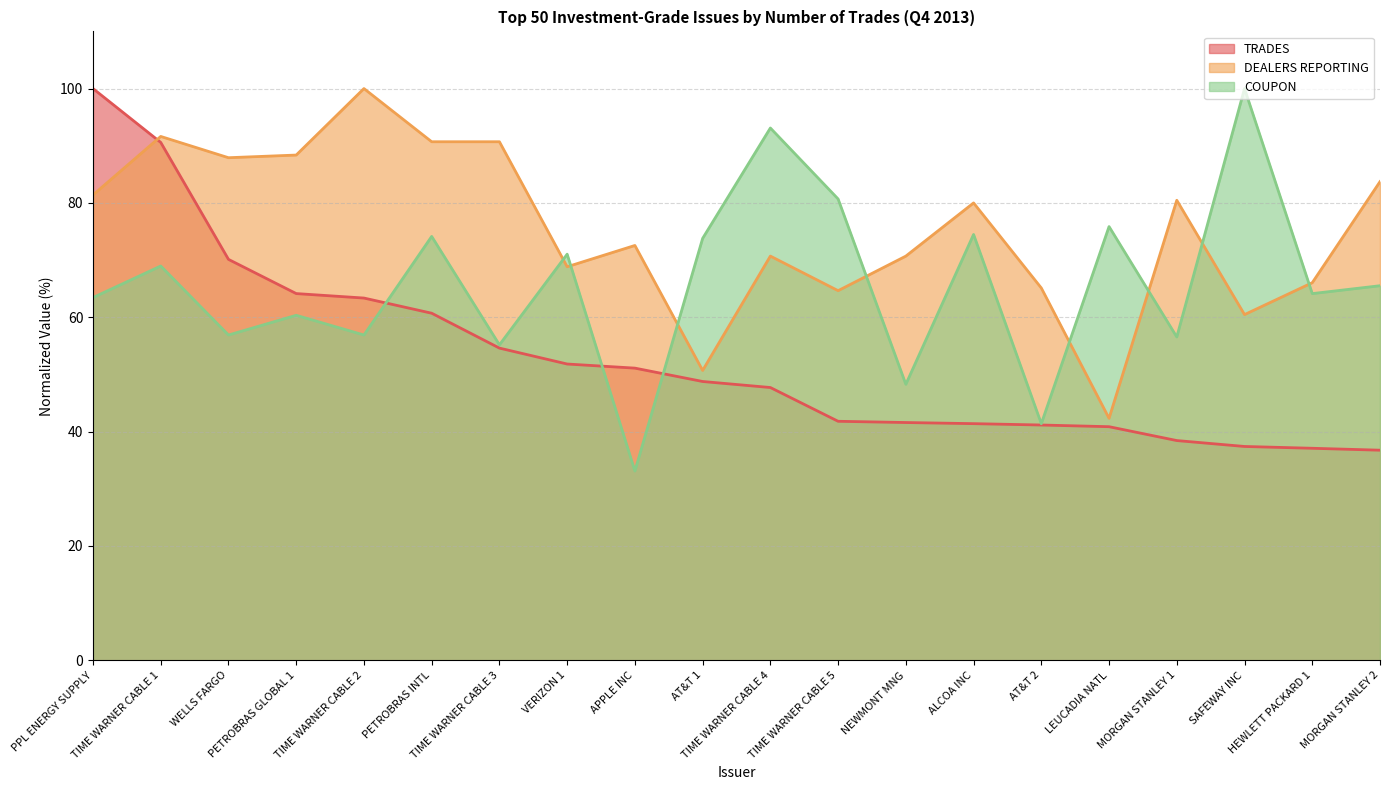

What is the difference between the COUPON values at SAFEWAY INC and TIME WARNER CABLE 2?

43.1